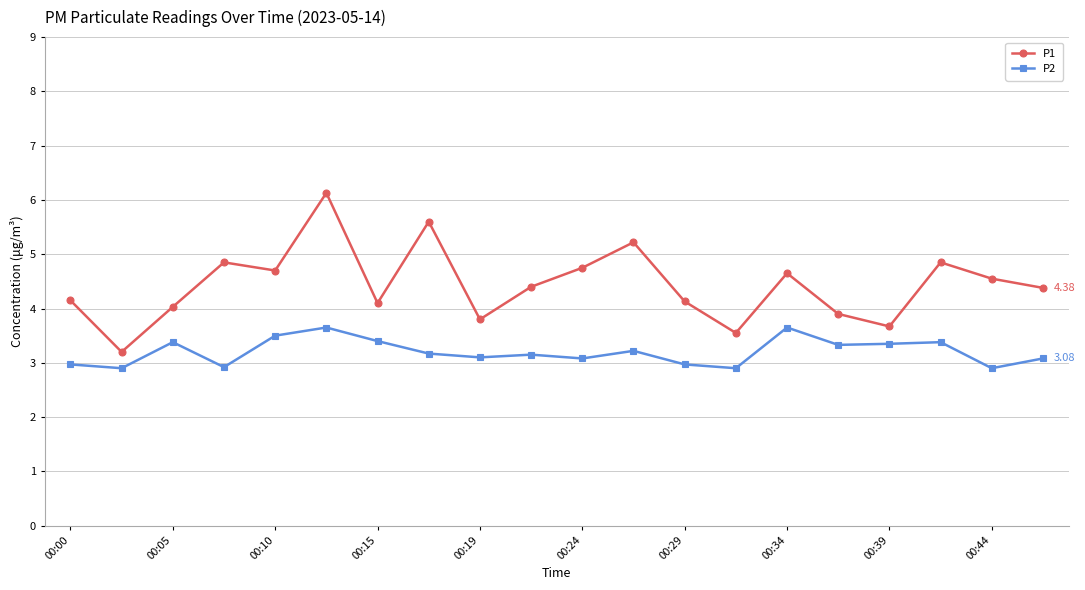

List the series in order of their peak value, highest first.

P1, P2